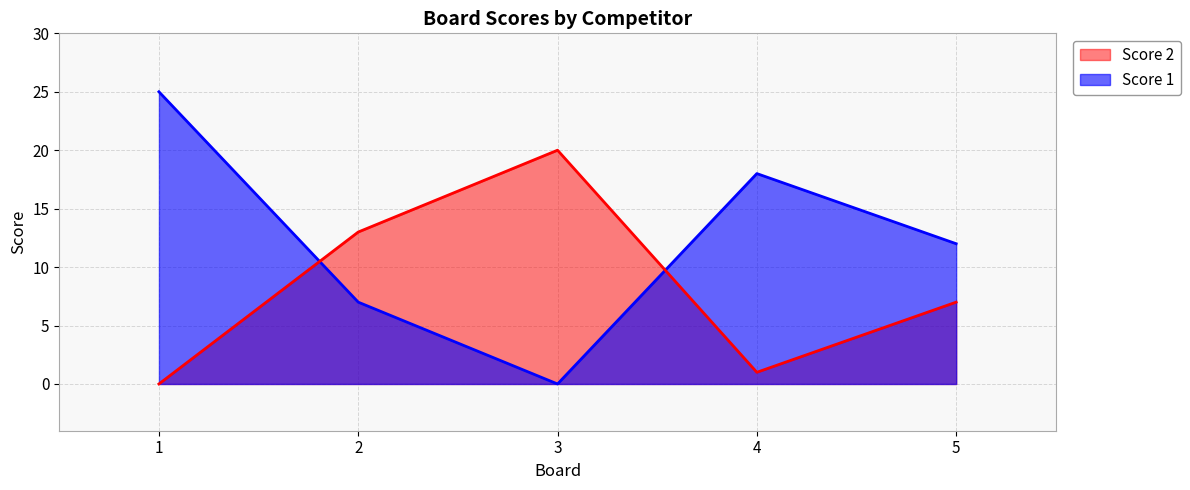

True or false: Score 2 has more than 2 interior local peaks.

False